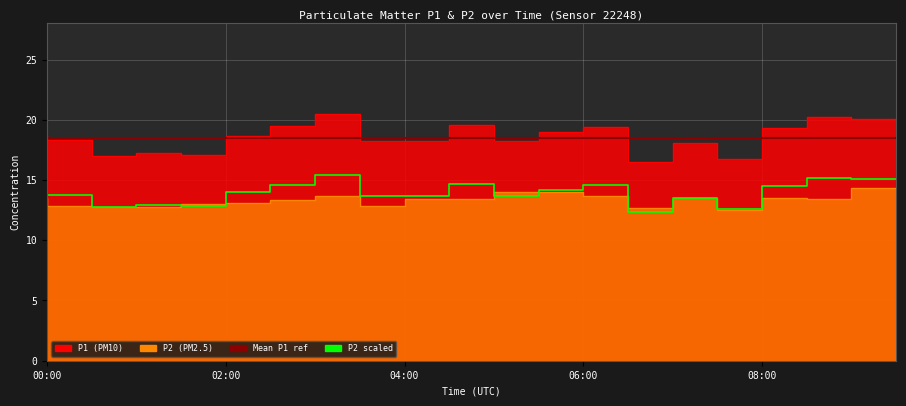

What value does the P2 series have at 06:30?

13.7